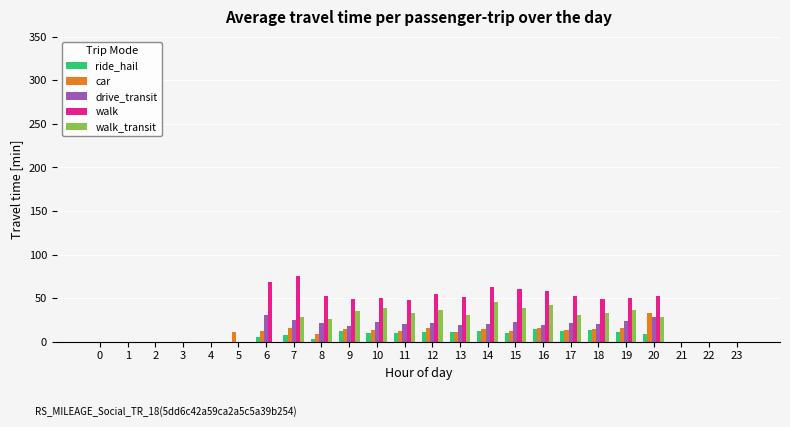

The value of ride_hail at 16 is 14.3. True or false?

True